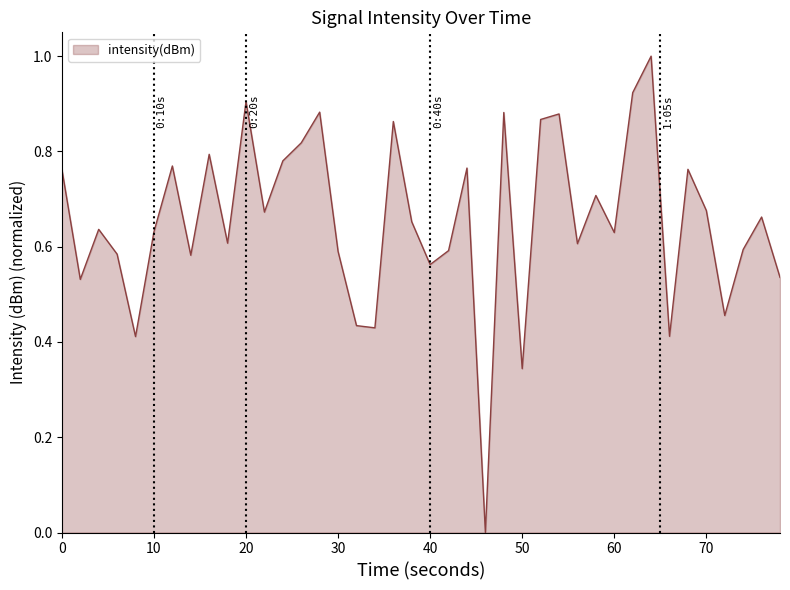

What is the maximum value shown in the chart?

1.0